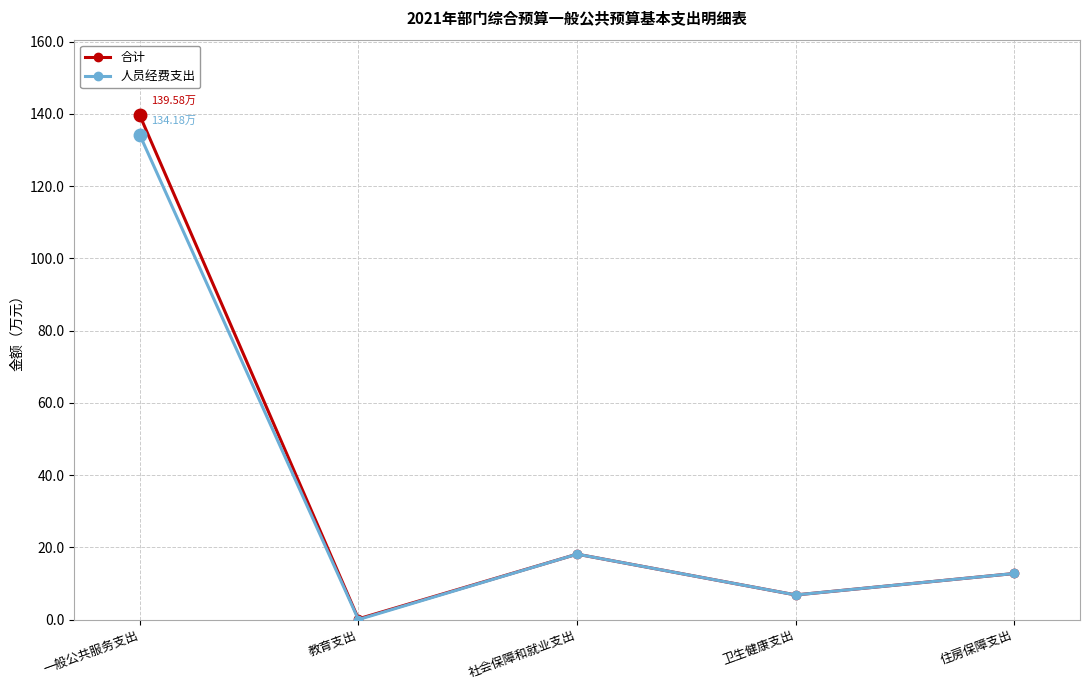

Is it true that 人员经费支出 equals 18.1 at 社会保障和就业支出?

True